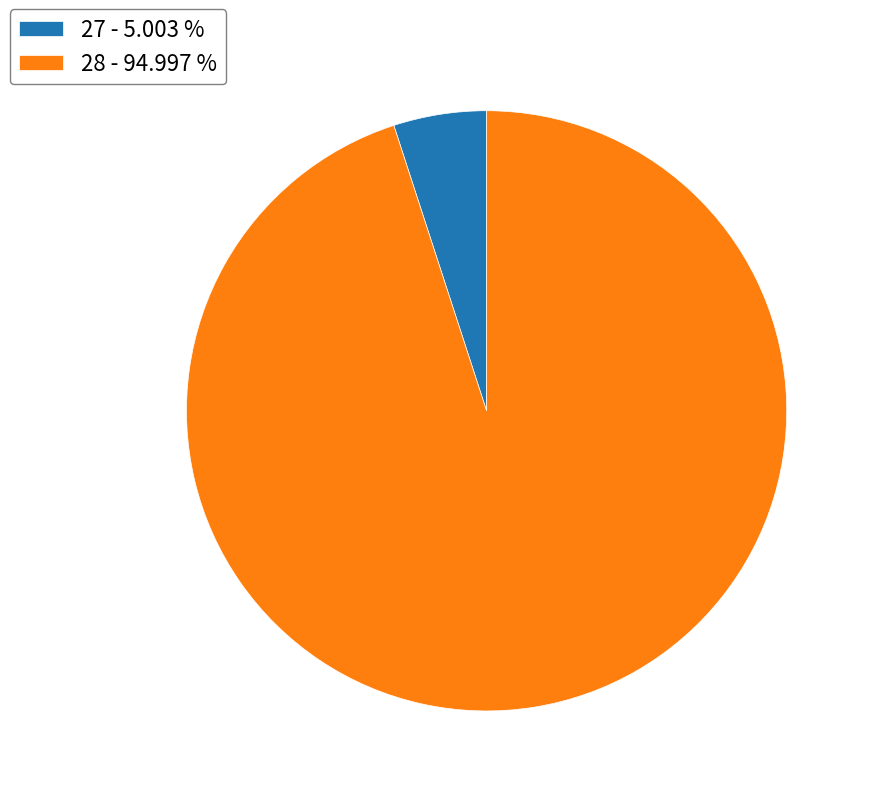

Is there any slice that represents more than half of the pie?

Yes